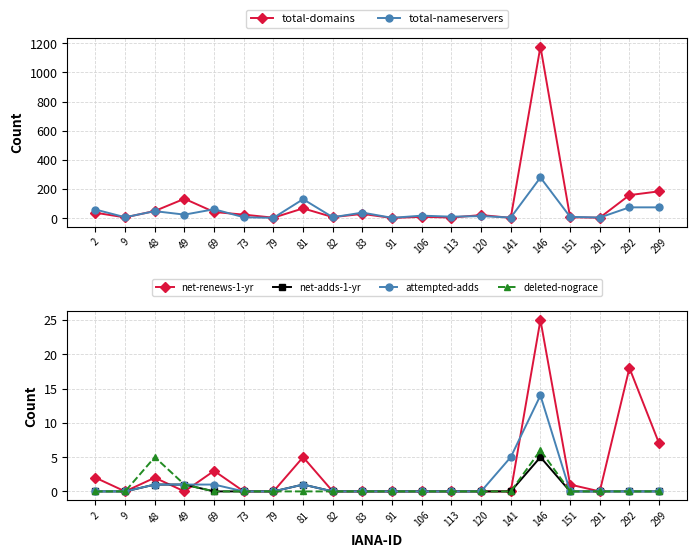

At which category is the sum across all series the highest?

146